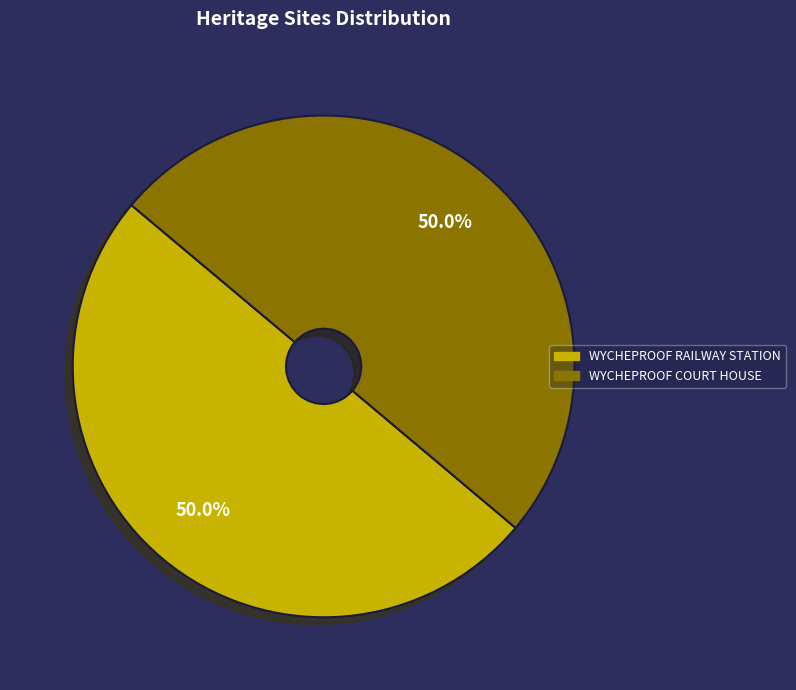

What is the ratio of the value at WYCHEPROOF RAILWAY STATION to the value at WYCHEPROOF COURT HOUSE?

1.0